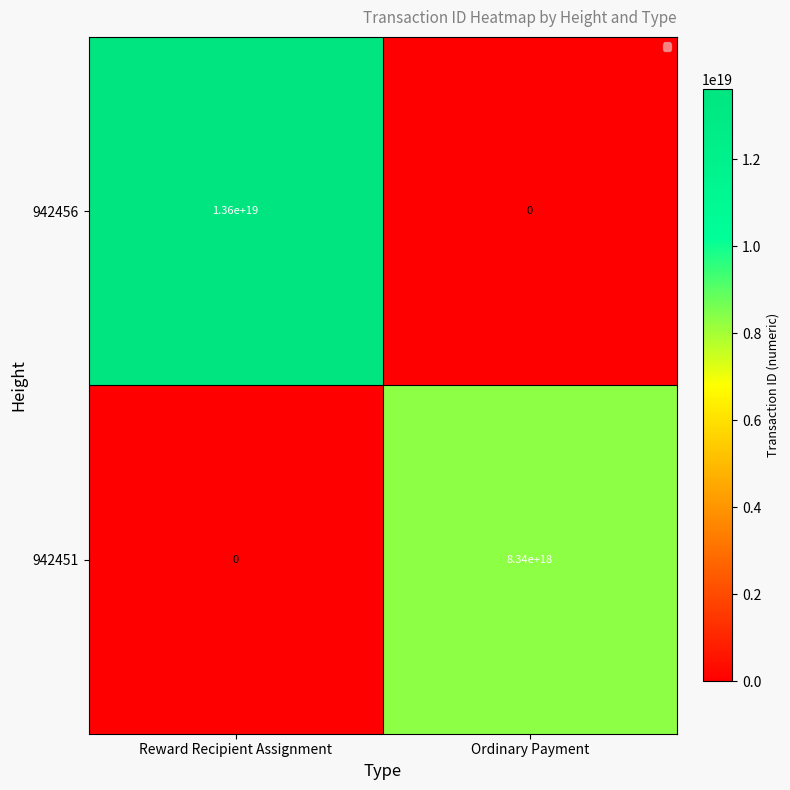

Which label corresponds to the largest value in the chart?

Reward Recipient Assignment